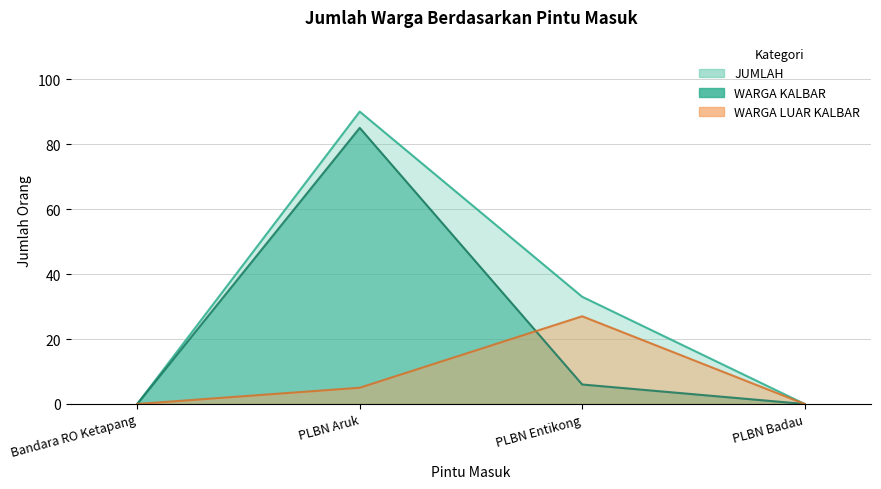

True or false: WARGA LUAR KALBAR and JUMLAH intersect in this chart.

False